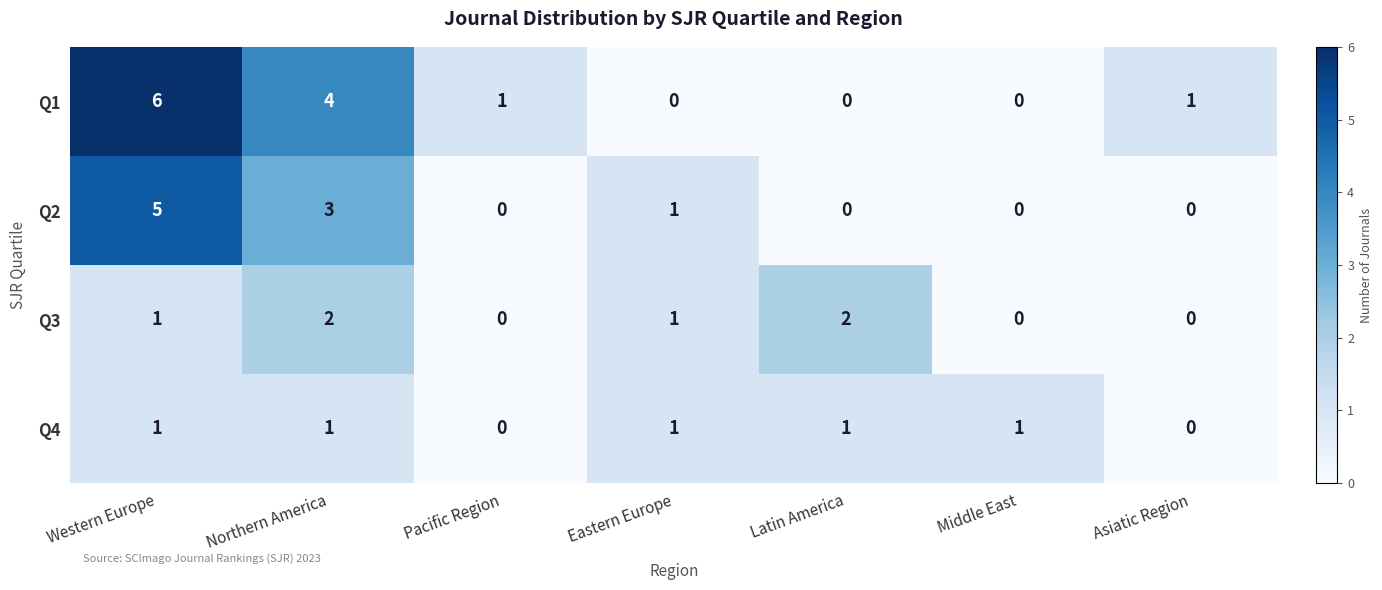

Which label corresponds to the largest value in the chart?

Western Europe